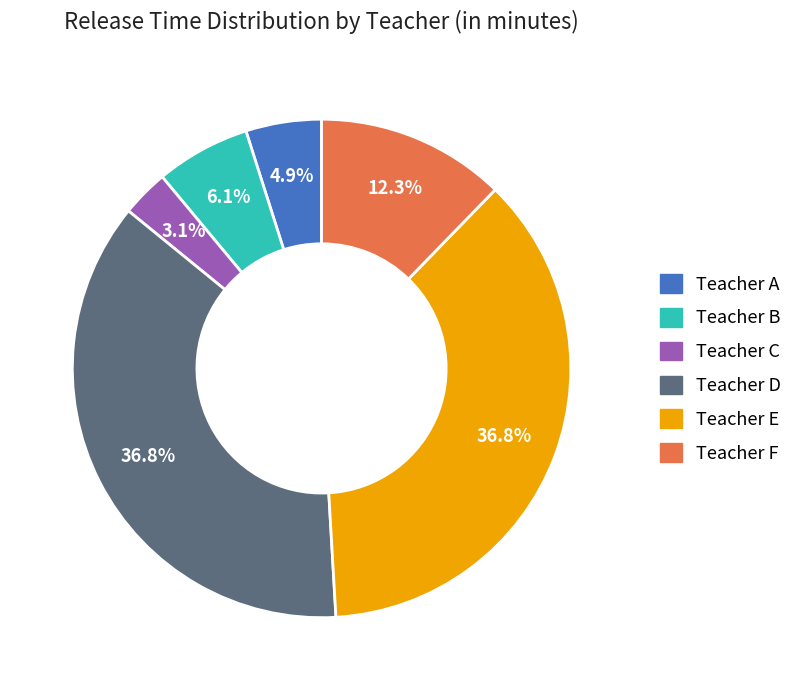

Count the number of slices in the pie.

6